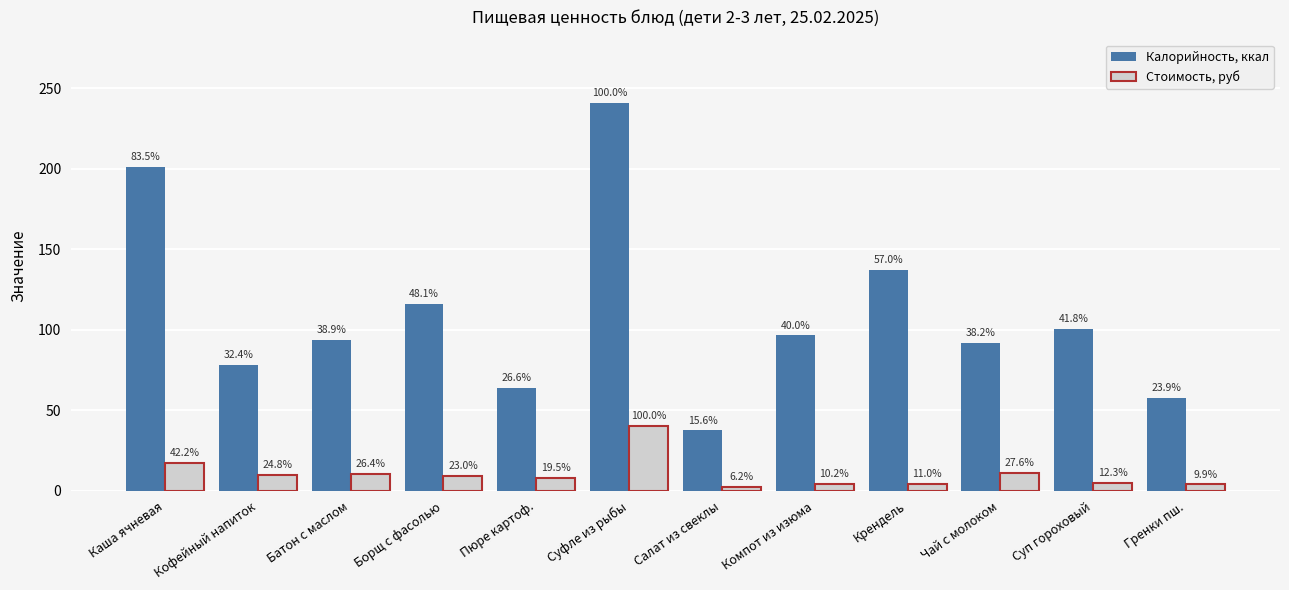

Which series has the largest range (max minus min)?

Калорийность, ккал